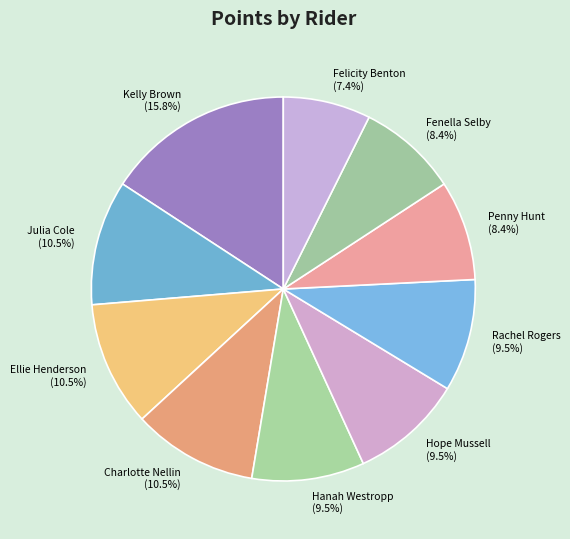

Approximately how many times larger is the value at Fenella Selby compared to Rachel Rogers?

0.9